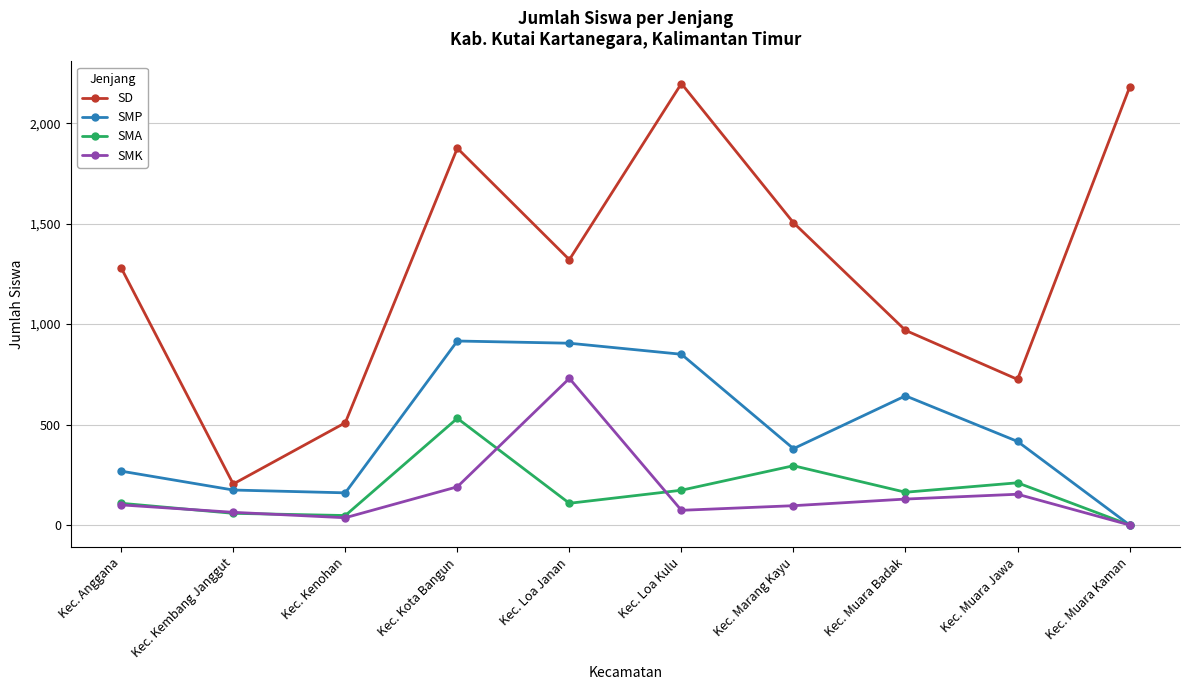

Which series changed the most between Kec. Kenohan and Kec. Muara Jawa?

SMP